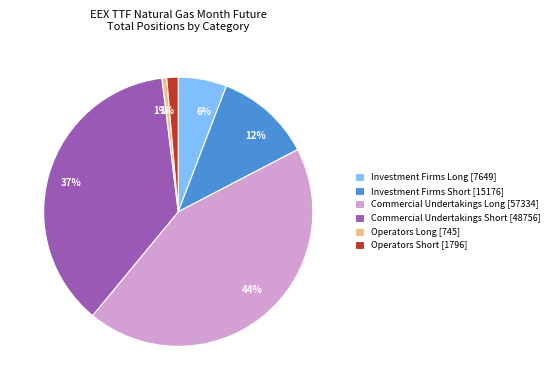

Does Commercial Undertakings Short [48756] account for over 50% of the chart?

No